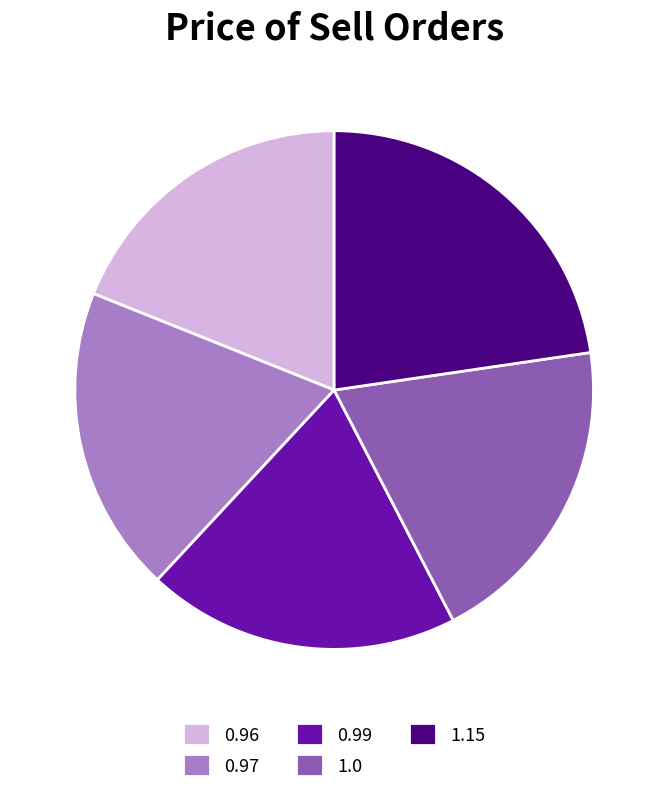

What is the ratio of the value at 1.0 to the value at 1.15?

0.9